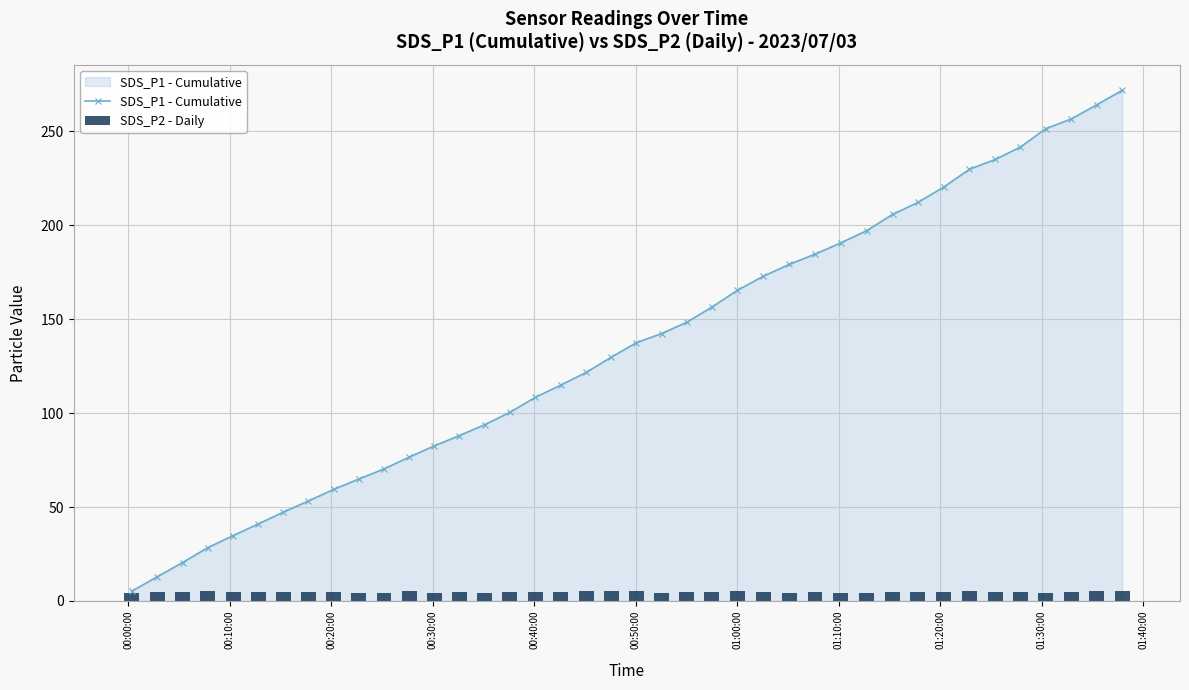

What is the value of the SDS_P1 - Cumulative point at the 4th from the left?

28.4